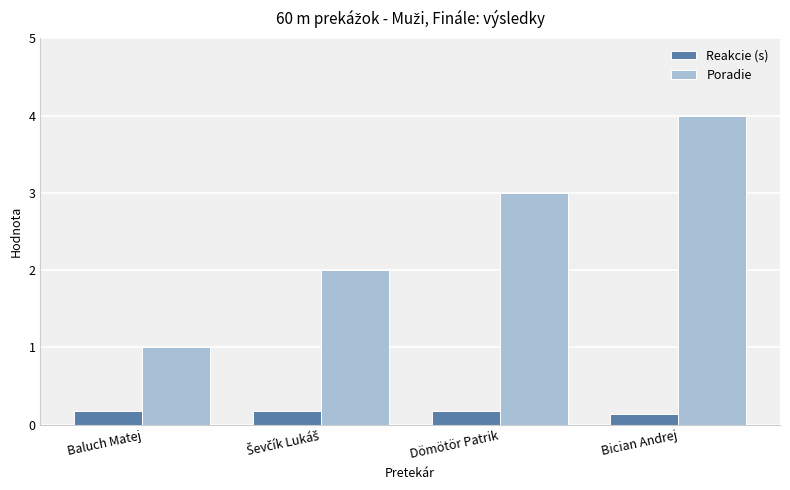

At how many categories does at least one series exceed 0?

4